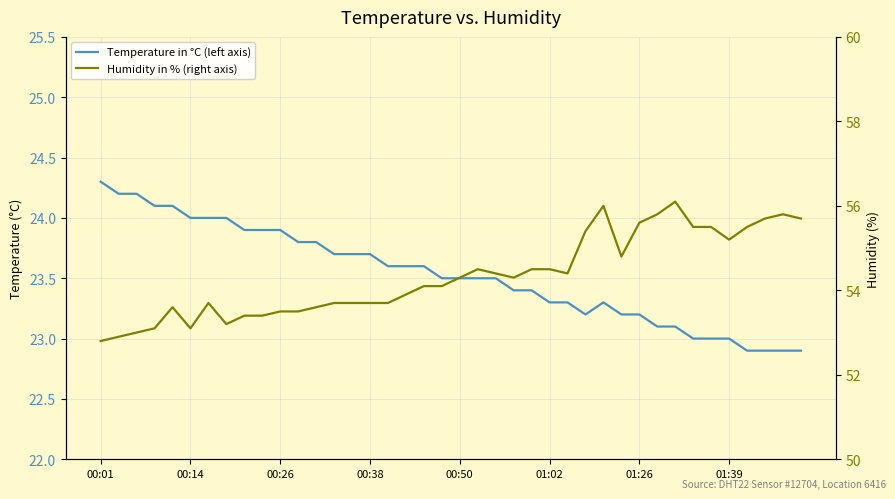

At 01:39, list the series in order from largest to smallest.

Humidity in % (right axis), Temperature in °C (left axis)